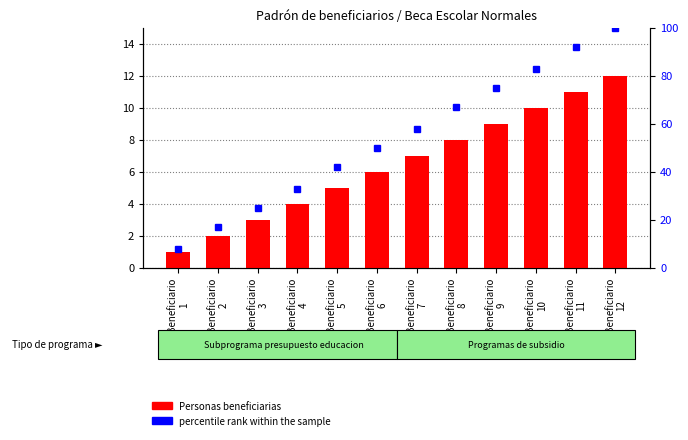

Reading left to right, list all the values displayed in this chart.

Personas beneficiarias: Beneficiario
1=1	Beneficiario
2=2	Beneficiario
3=3	Beneficiario
4=4	Beneficiario
5=5	Beneficiario
6=6	Beneficiario
7=7	Beneficiario
8=8	Beneficiario
9=9	Beneficiario
10=10	Beneficiario
11=11	Beneficiario
12=12
percentile rank within the sample: Beneficiario
1=8	Beneficiario
2=17	Beneficiario
3=25	Beneficiario
4=33	Beneficiario
5=42	Beneficiario
6=50	Beneficiario
7=58	Beneficiario
8=67	Beneficiario
9=75	Beneficiario
10=83	Beneficiario
11=92	Beneficiario
12=100